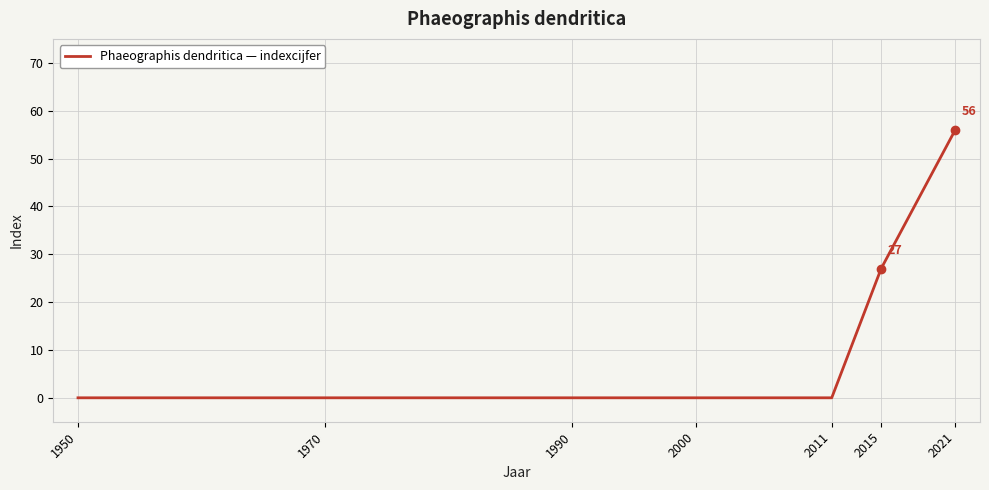

Reading left to right, transcribe all the data shown in this chart.

0	0	0	0	0	27	56